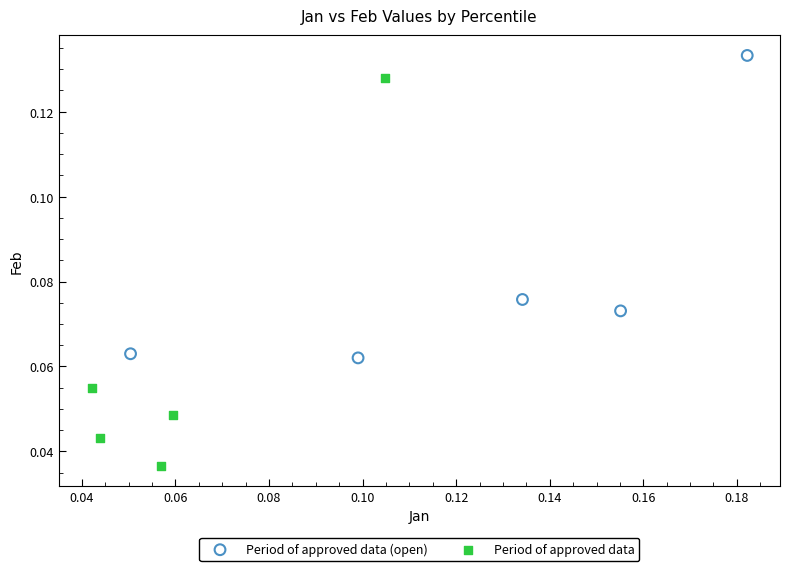

Which series contains the highest Y value?

Period of approved data (open)